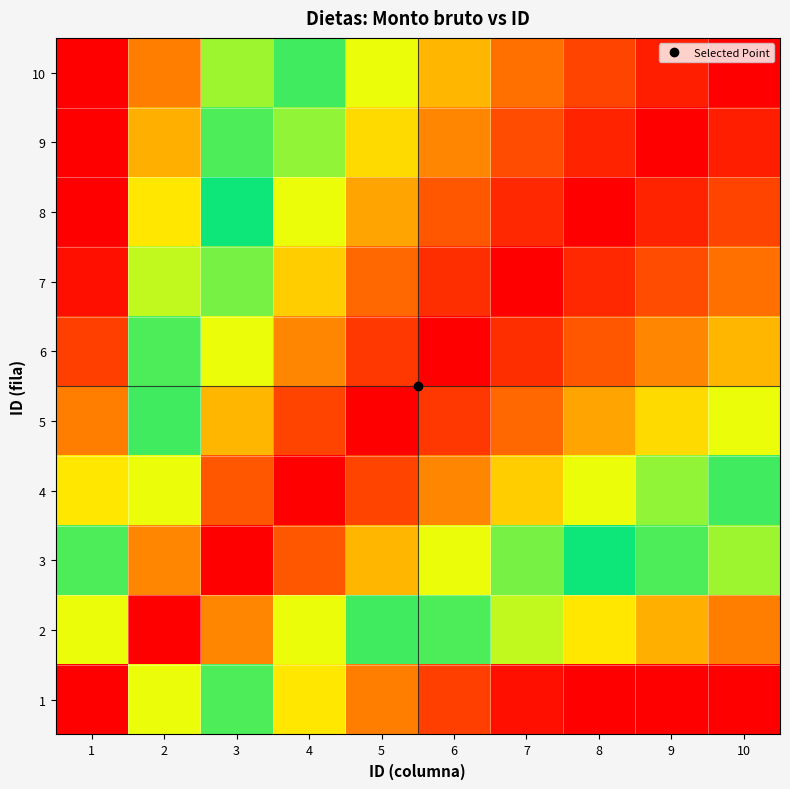

List the series in order of their peak value, lowest first.

1, 2, 3, 4, 5, 6, 7, 8, 9, 10